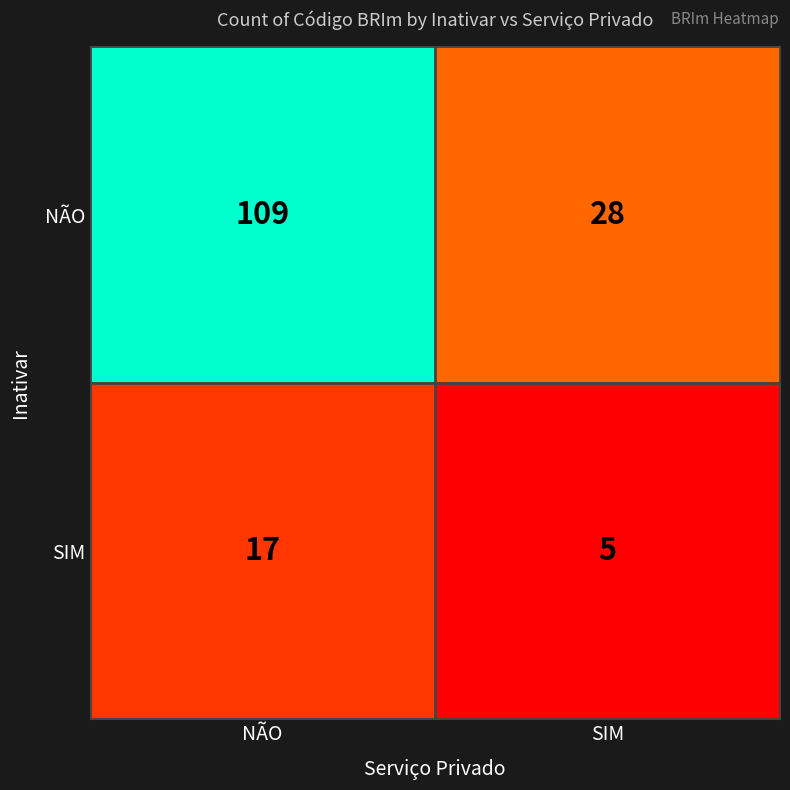

How many series are shown in this chart?

2